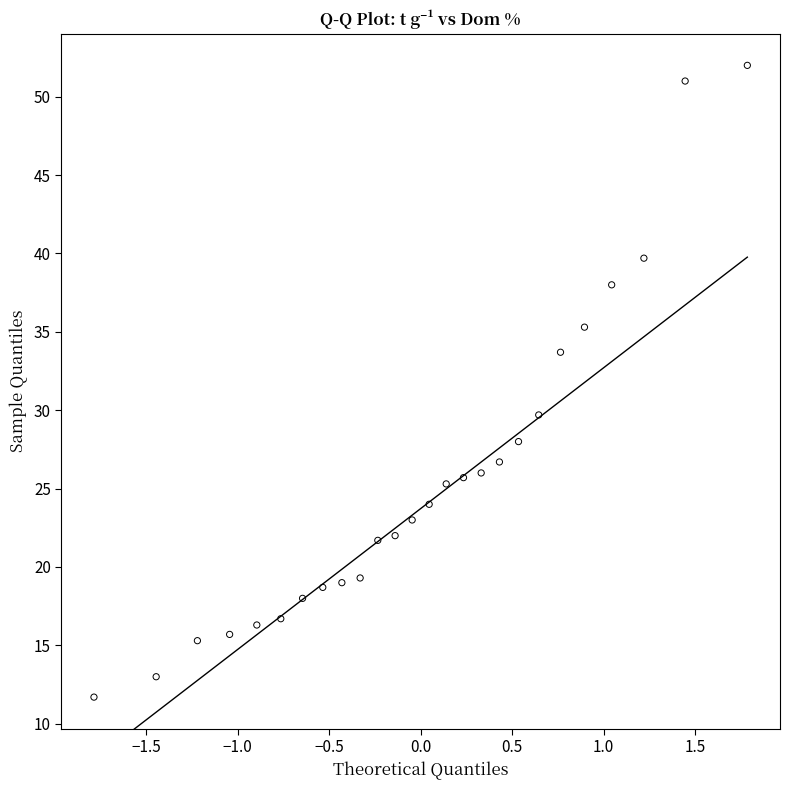

What is the range of X values (max minus min)?

3.6